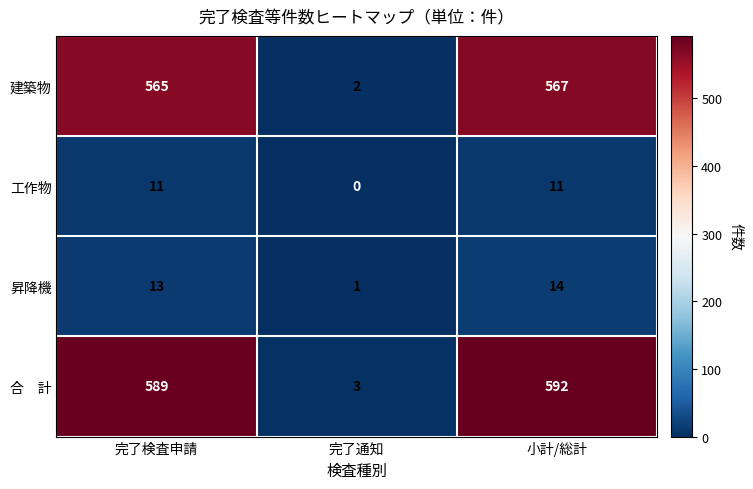

At which category is the sum across all series the highest?

小計/総計